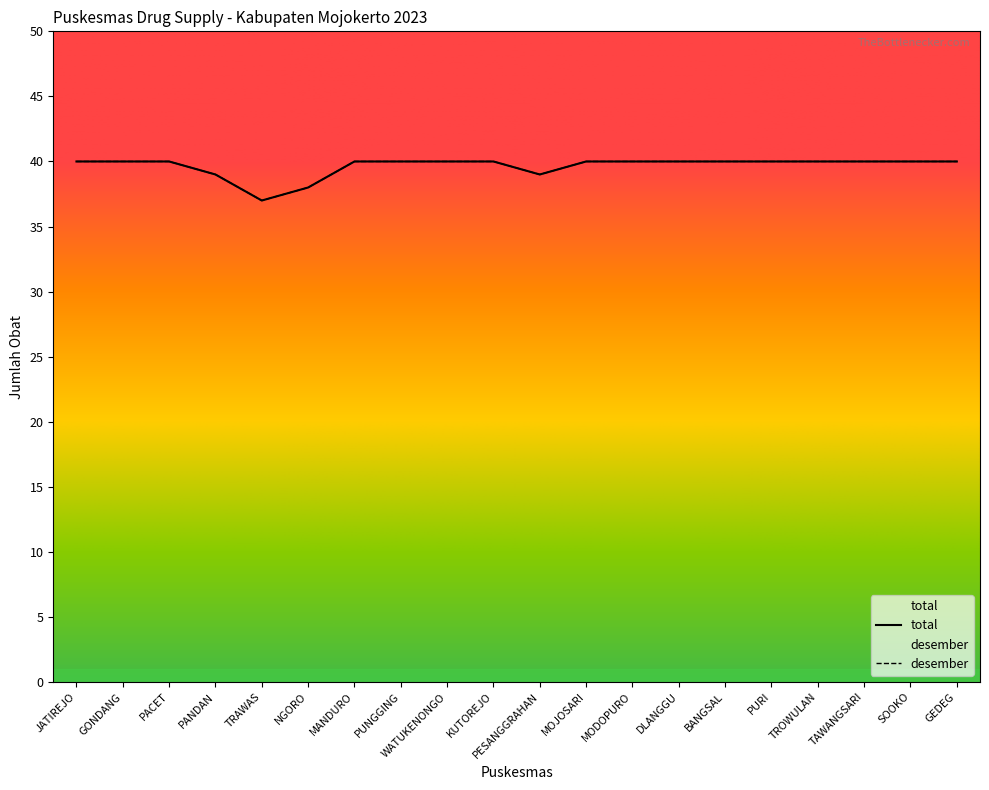

Between SOOKO and GONDANG, which is larger?

SOOKO